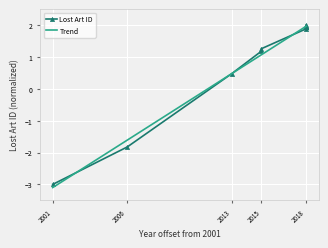

What is the difference between the maximum and minimum values in the Trend series?

5.1